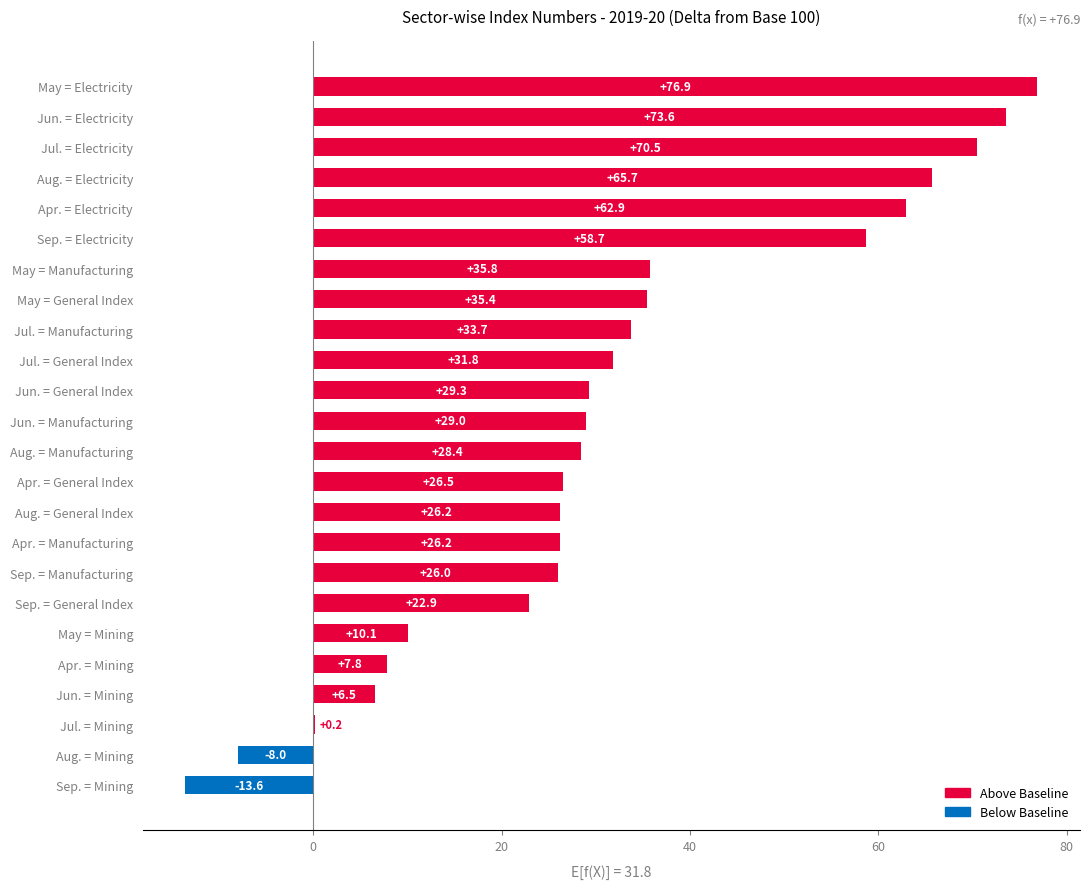

What is the maximum value shown in the chart?

76.9